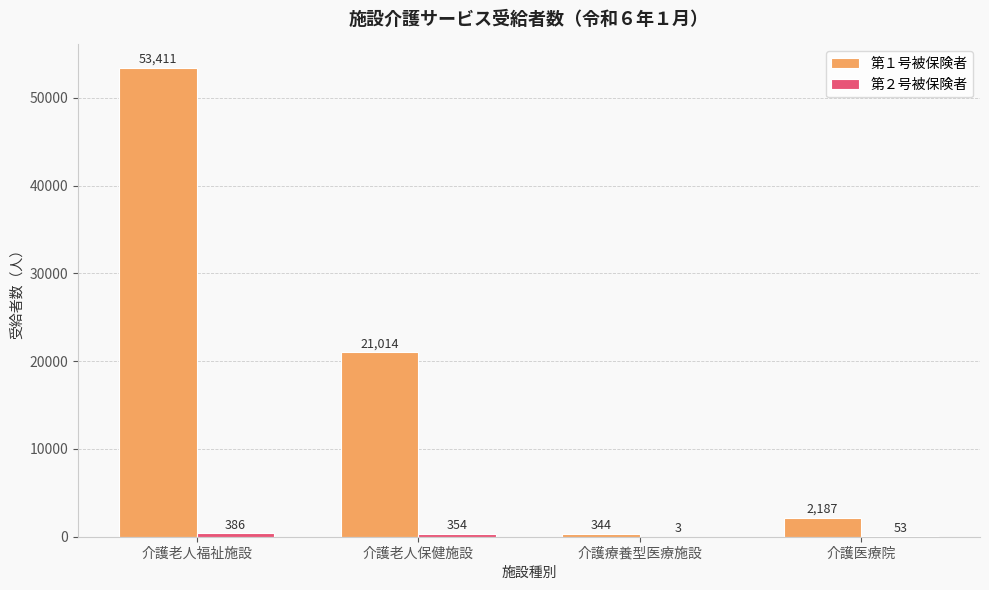

Count the number of data series in this chart.

2